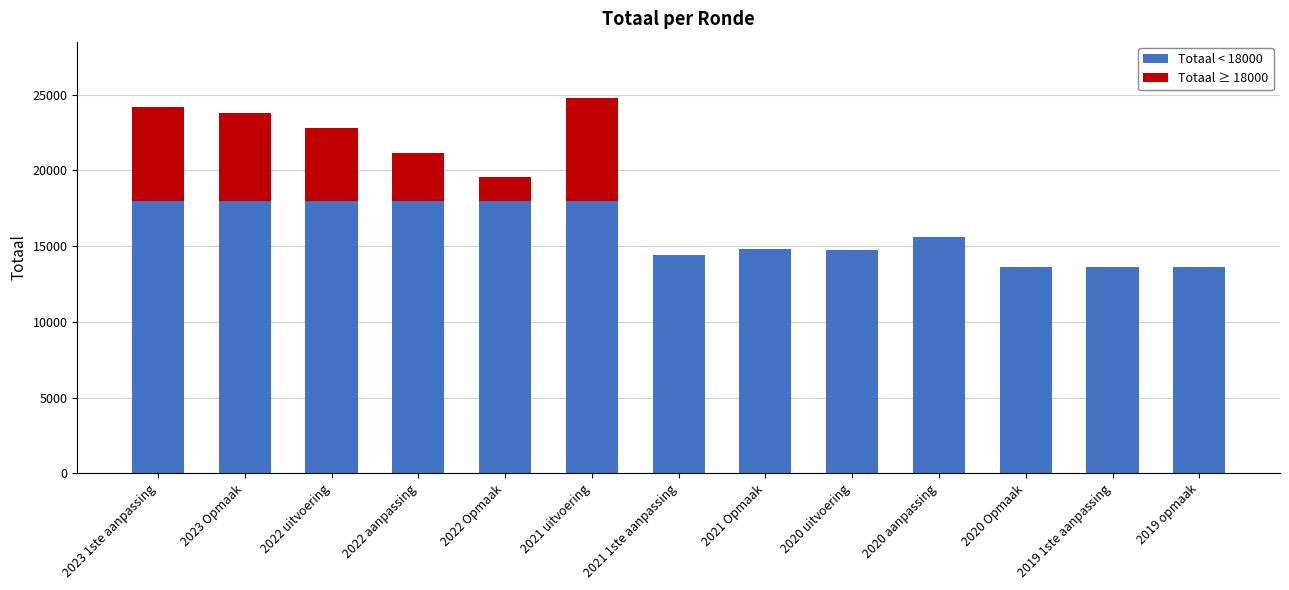

What is the total value across all series at 2022 aanpassing?

21133